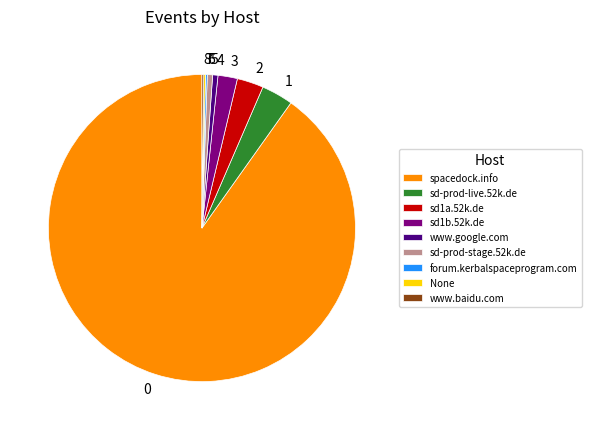

What is the majority slice?

spacedock.info